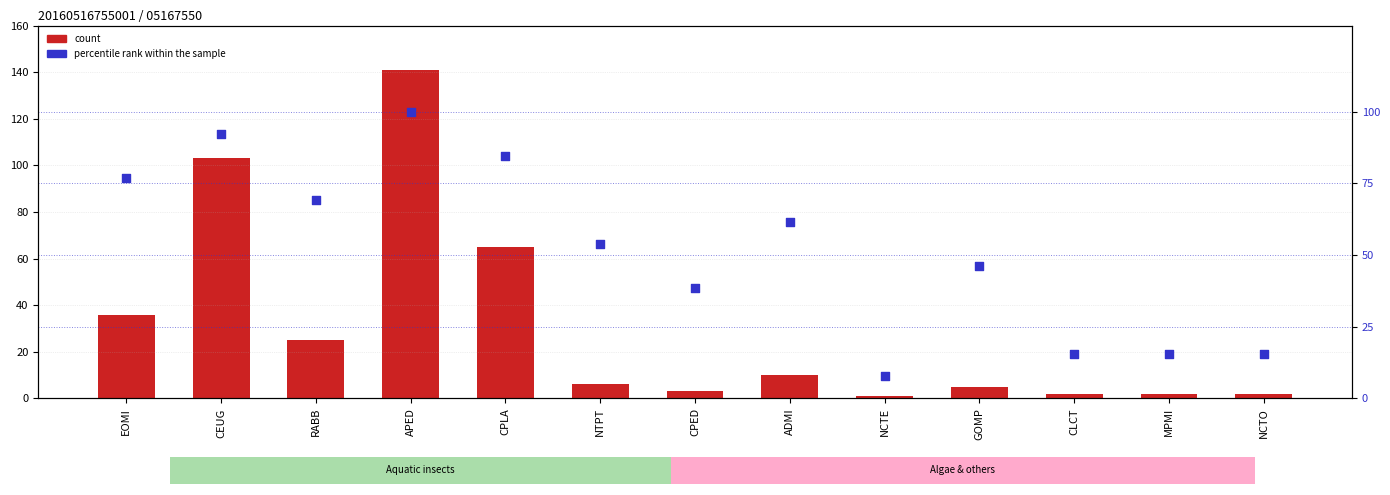

At which category is the sum across all series the highest?

APED